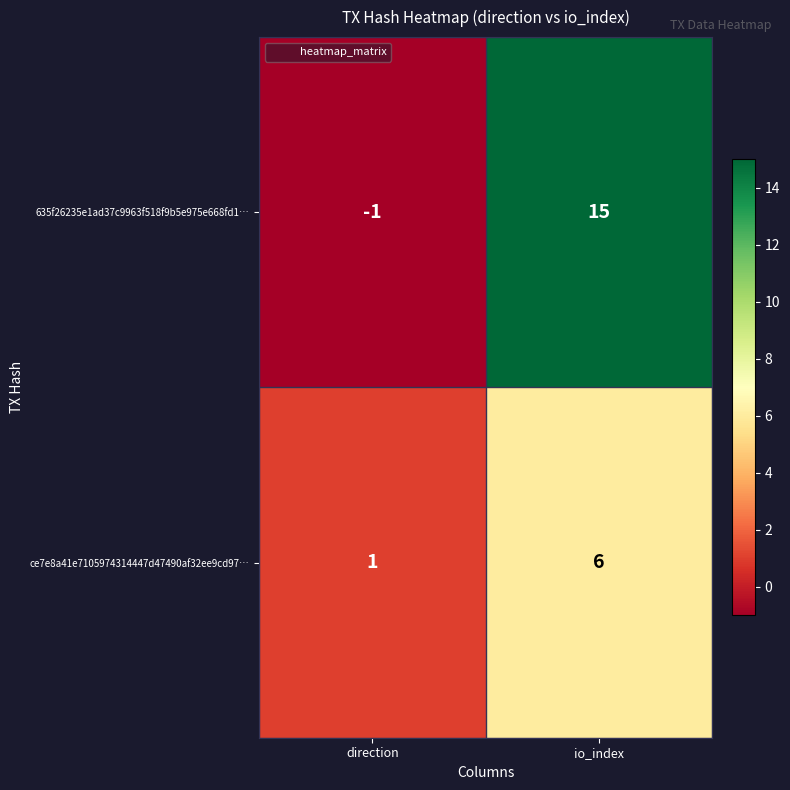

Where is ce7e8a41e7105974314447d47490af32ee9cd97… nearest to the value 3?

direction